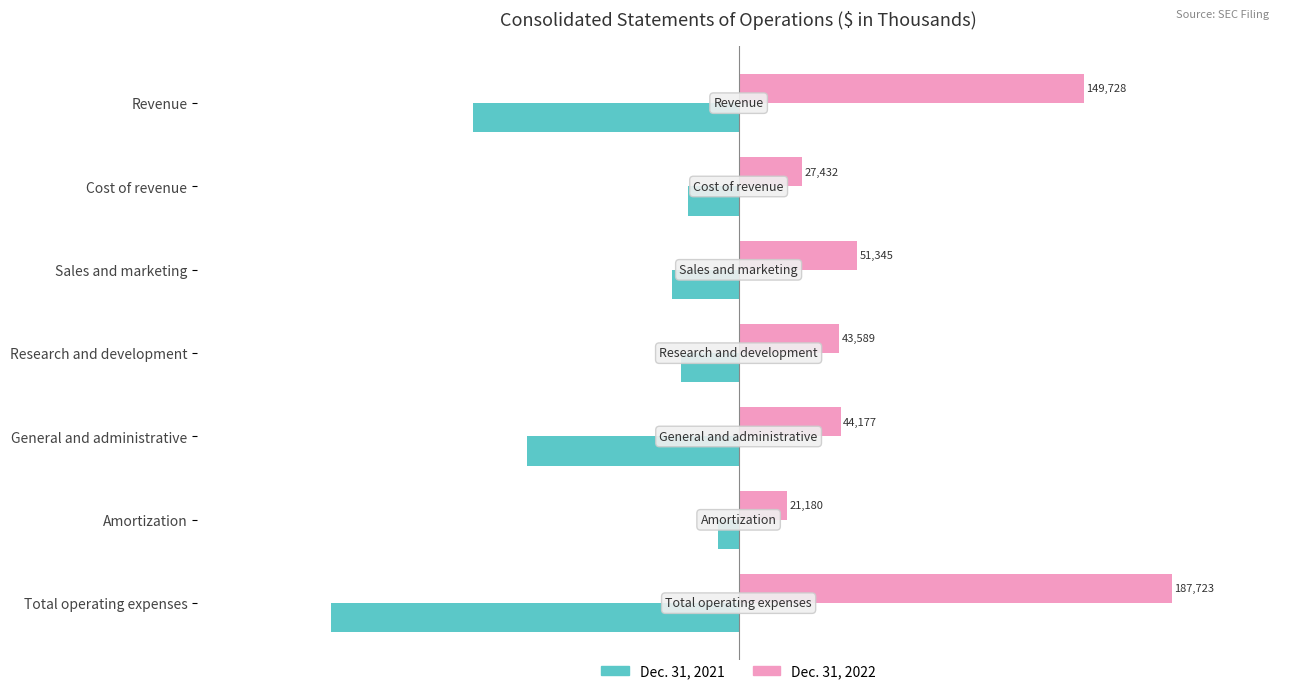

Count the number of data series in this chart.

2